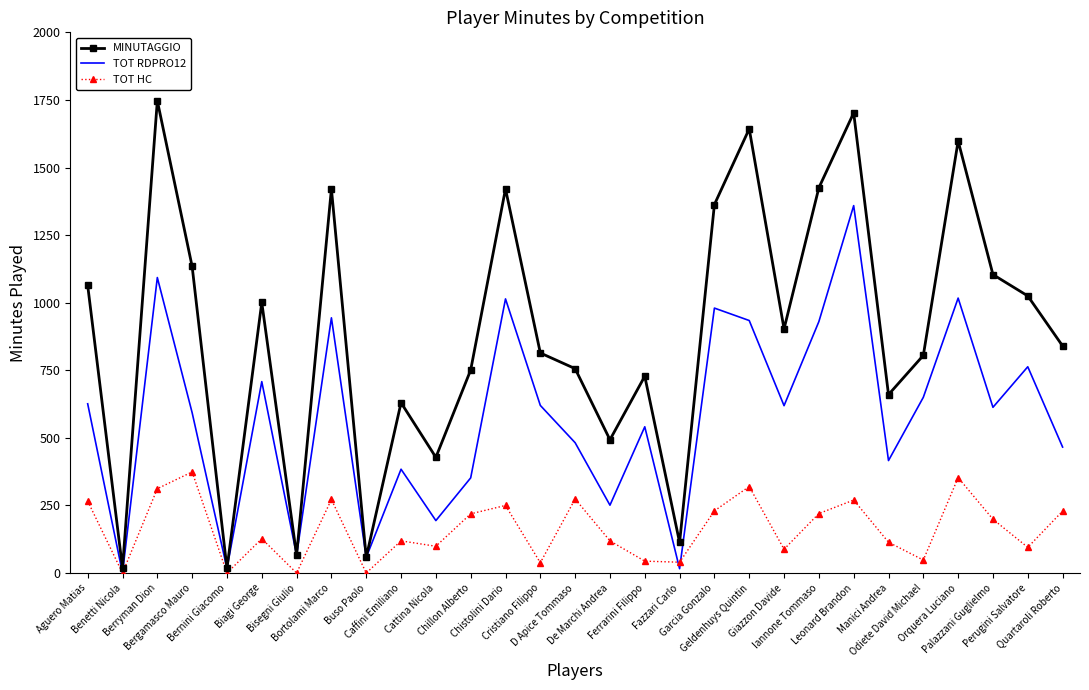

What are all the series names shown in the legend?

MINUTAGGIO, TOT RDPRO12, TOT HC